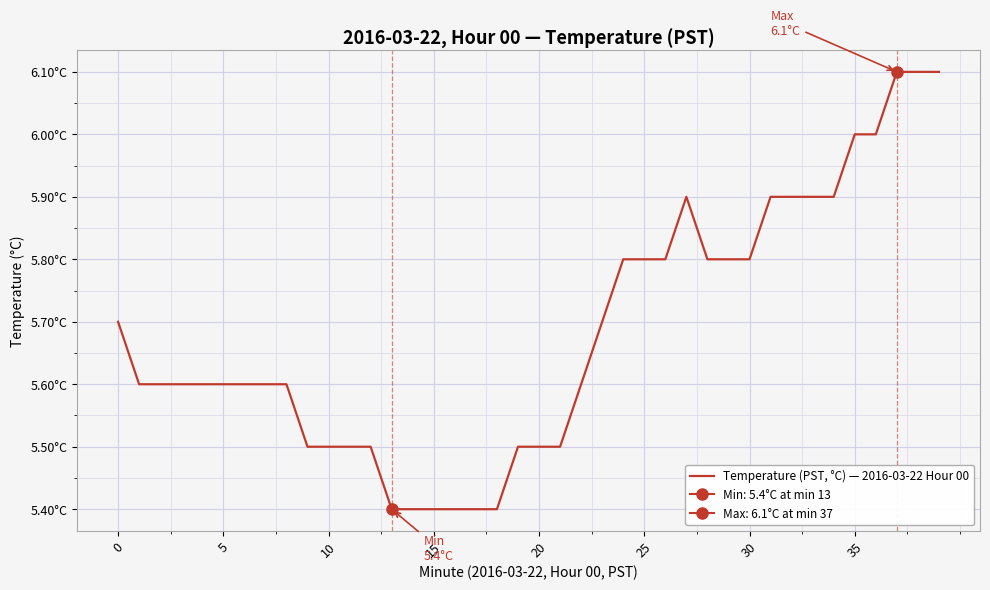

The chart shows a value of 6.1 at 38. True or false?

True